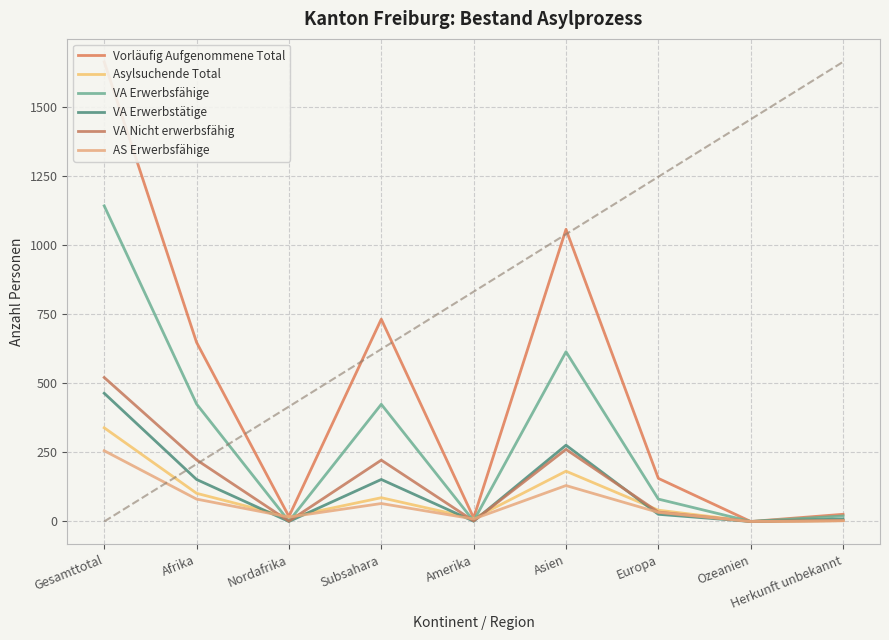

True or false: VA Erwerbsfähige and VA Erwerbstätige cross at least once.

False